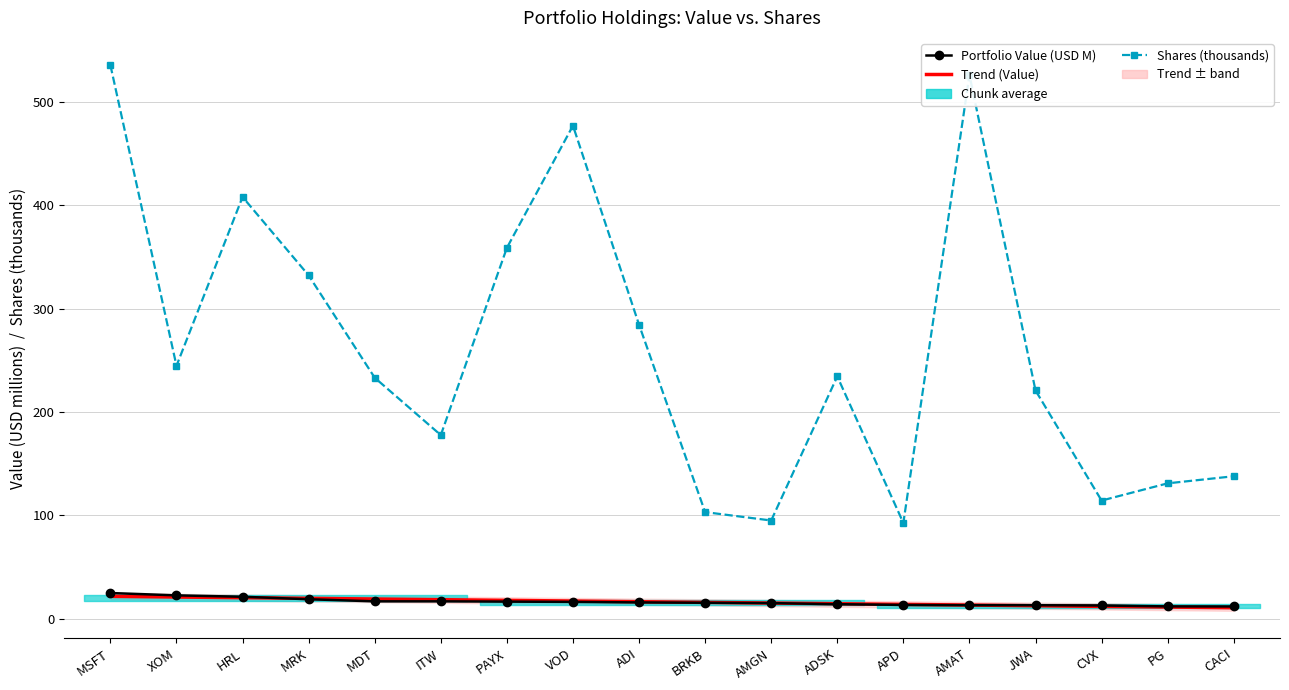

At CVX, list the series in order from smallest to largest.

Trend (Value), Portfolio Value (USD M), Shares (thousands)